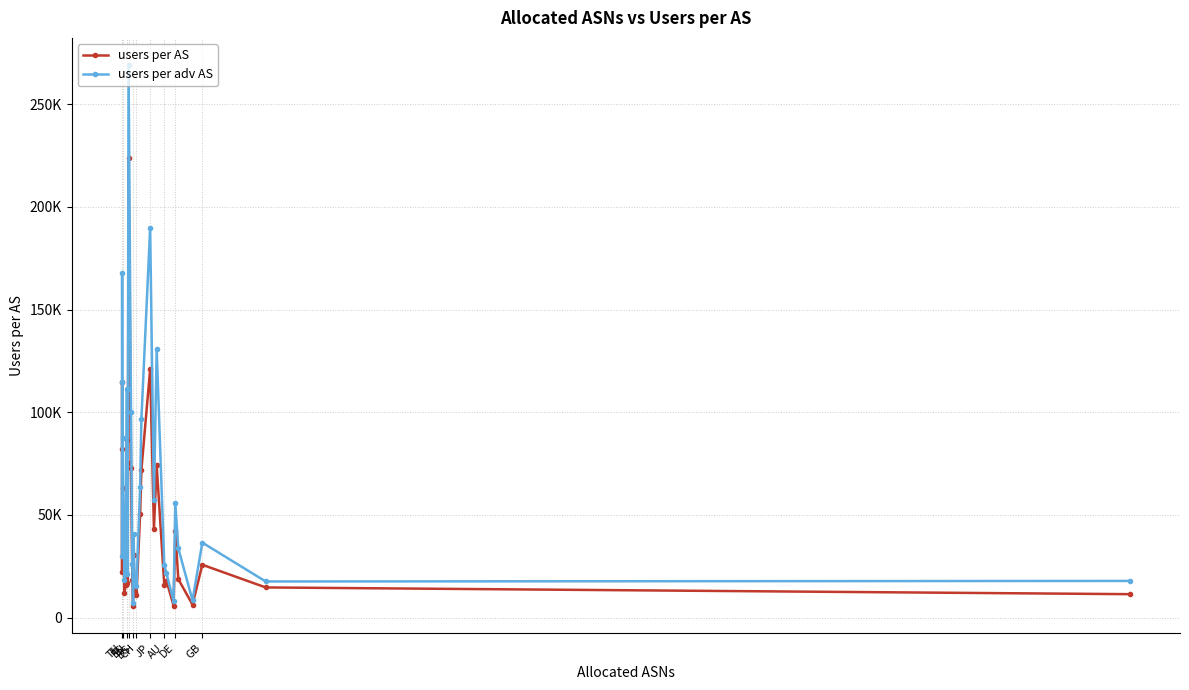

What are all the series names shown in the legend?

users per AS, users per adv AS